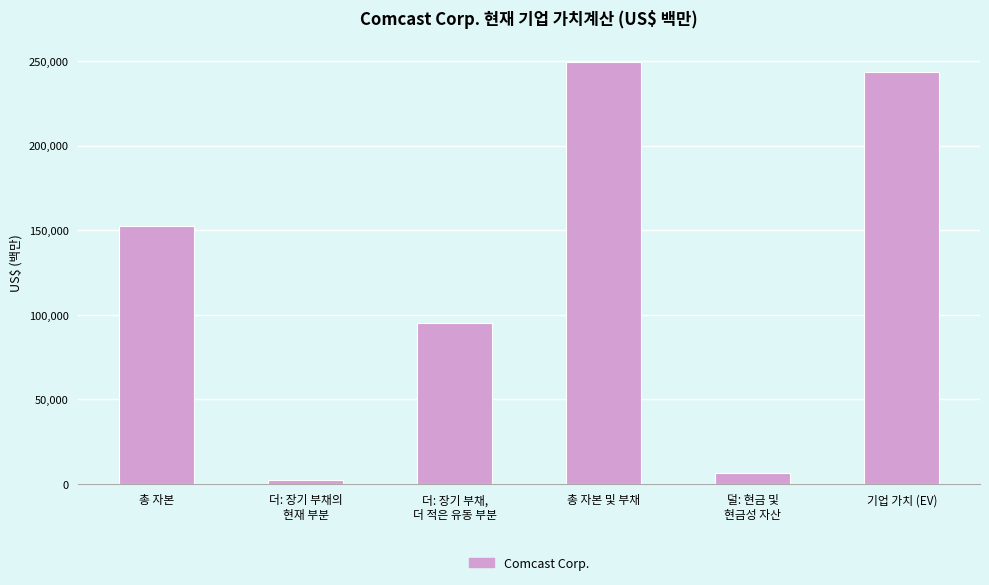

Reading right to left, extract all data points from this chart.

243203	6215	249418	95021	2069	152328